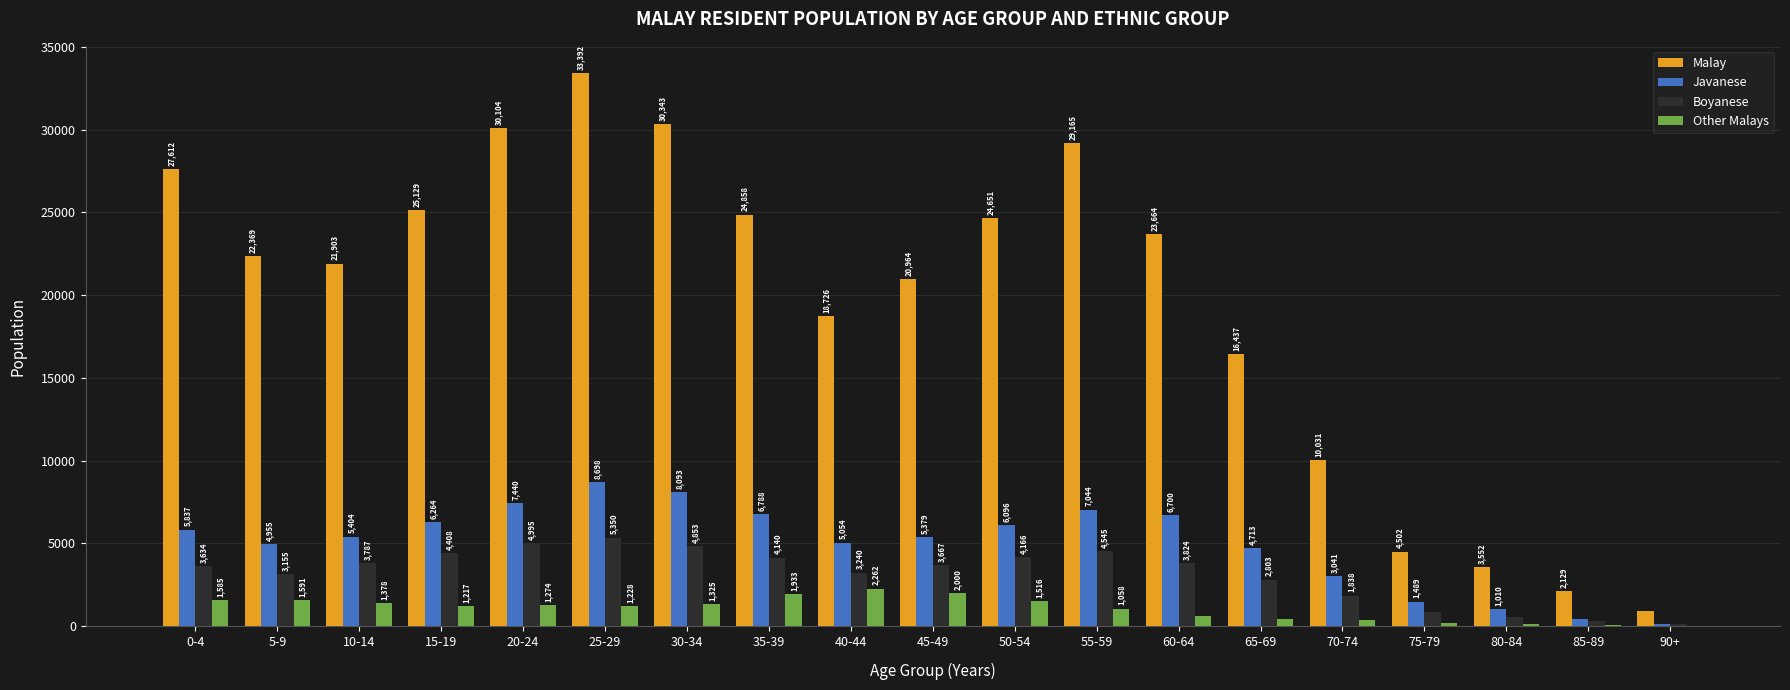

How many groups of bars are there?

19